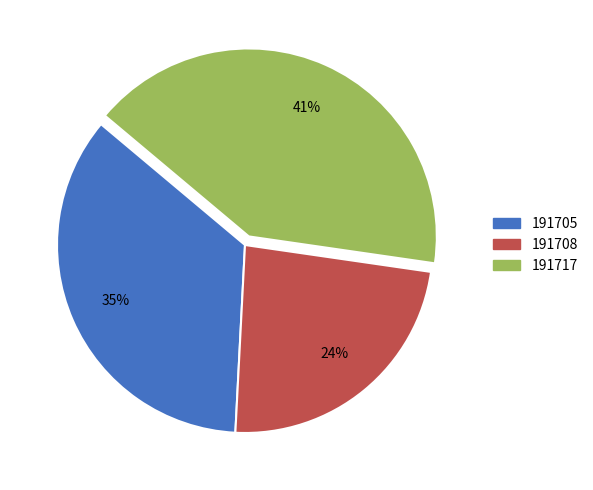

How many slices are in this pie chart?

3